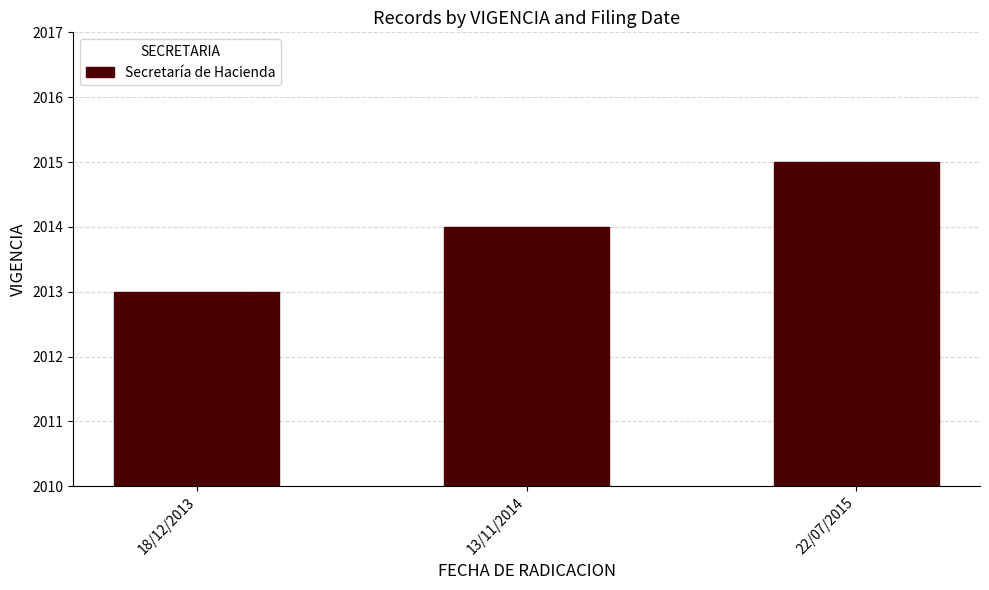

What is the difference between the values at 22/07/2015 and 18/12/2013?

2